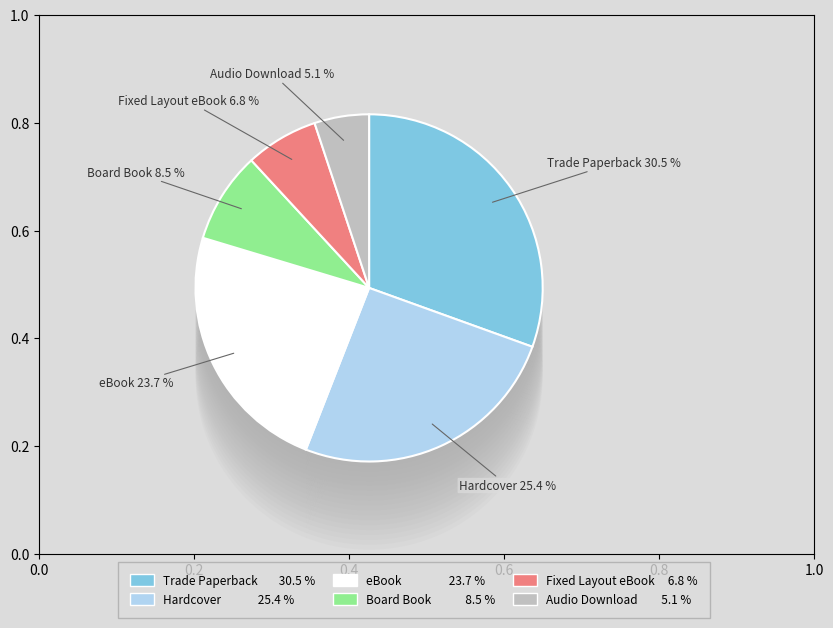

Is there a majority slice in this chart?

No